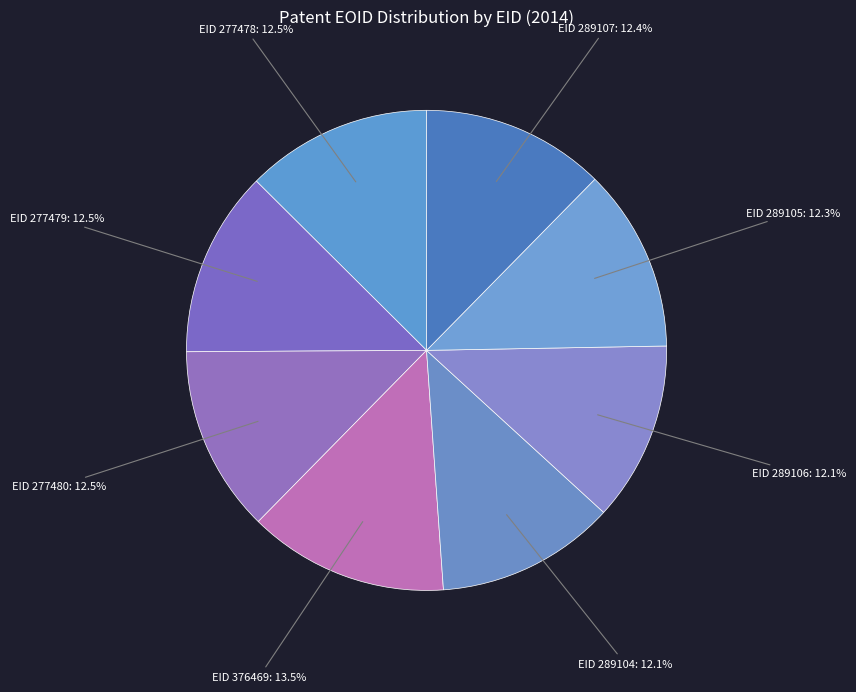

Does EID 289107 account for over 50% of the chart?

No